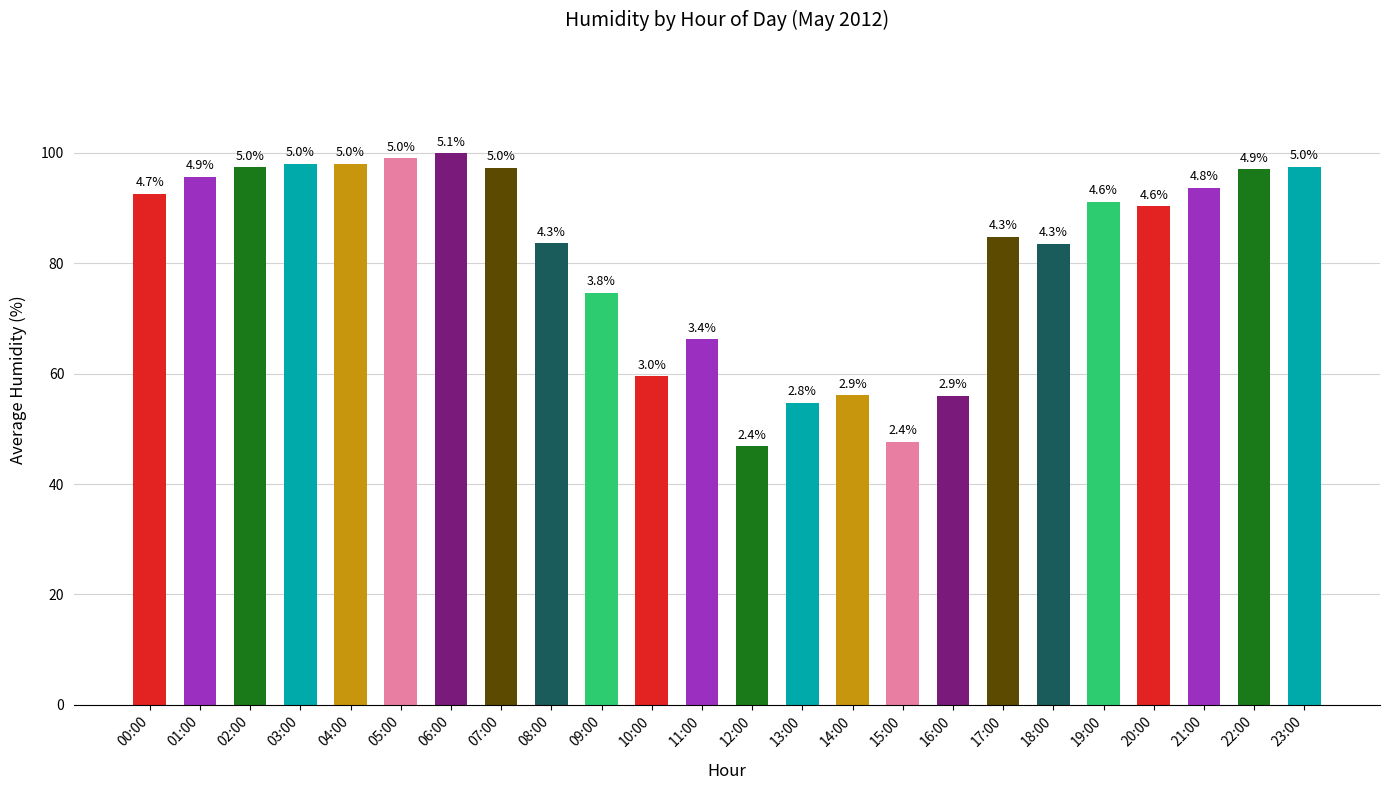

Is it true that the value at 12:00 is 46.8?

True